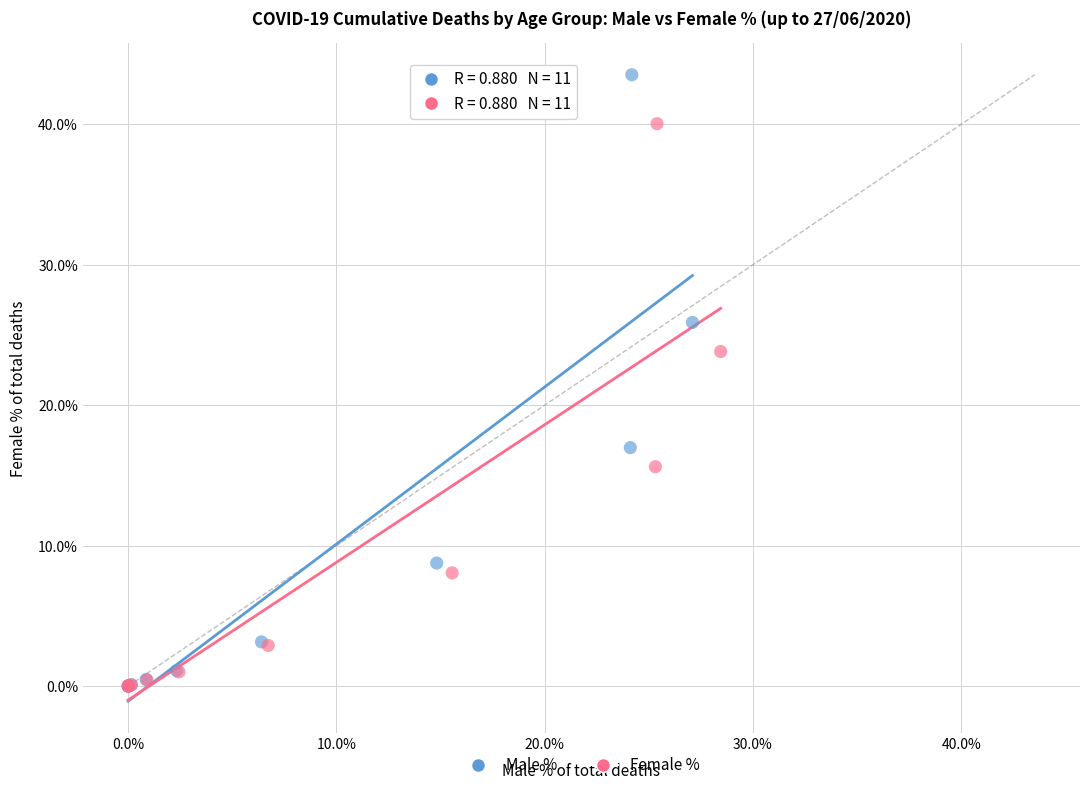

Which series has the largest Y range (max minus min)?

Male %